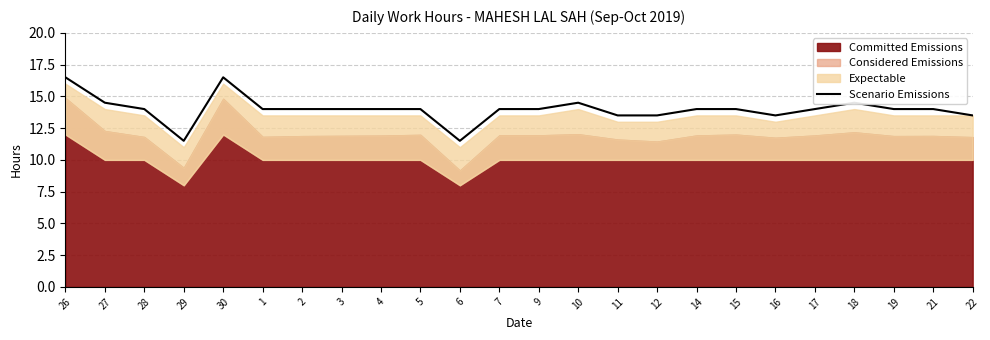

Count the values in the range 14 to 15.

16